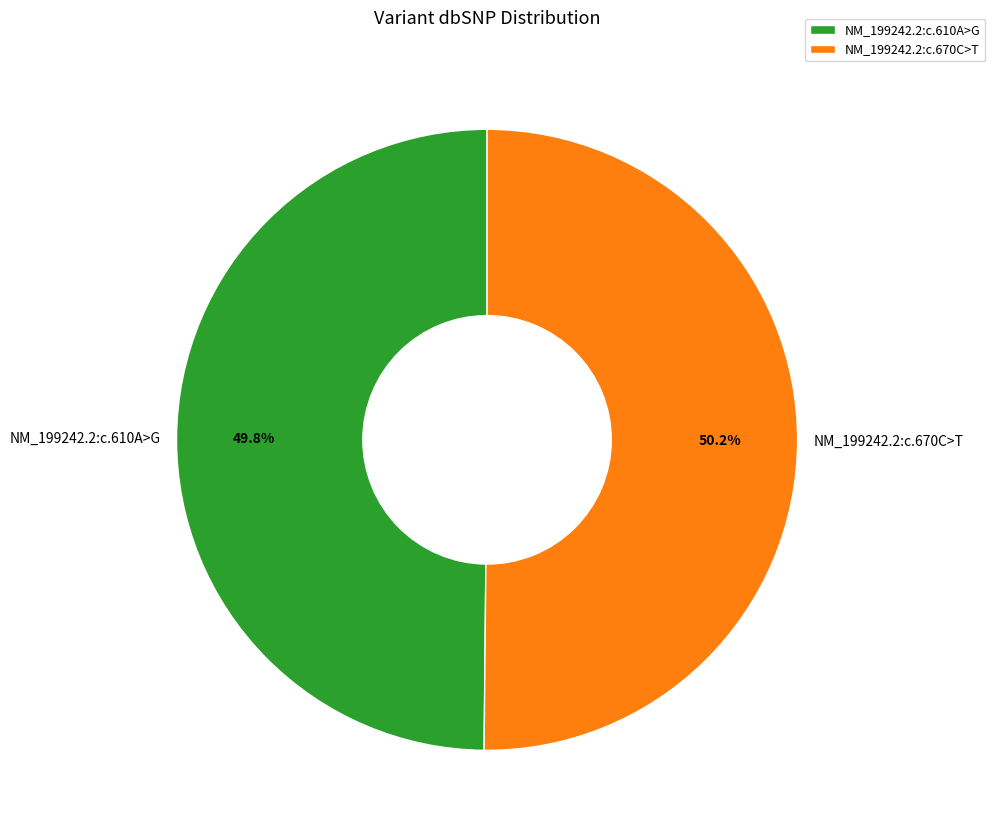

How much of the chart is everything except NM_199242.2:c.610A>G?

50.2%